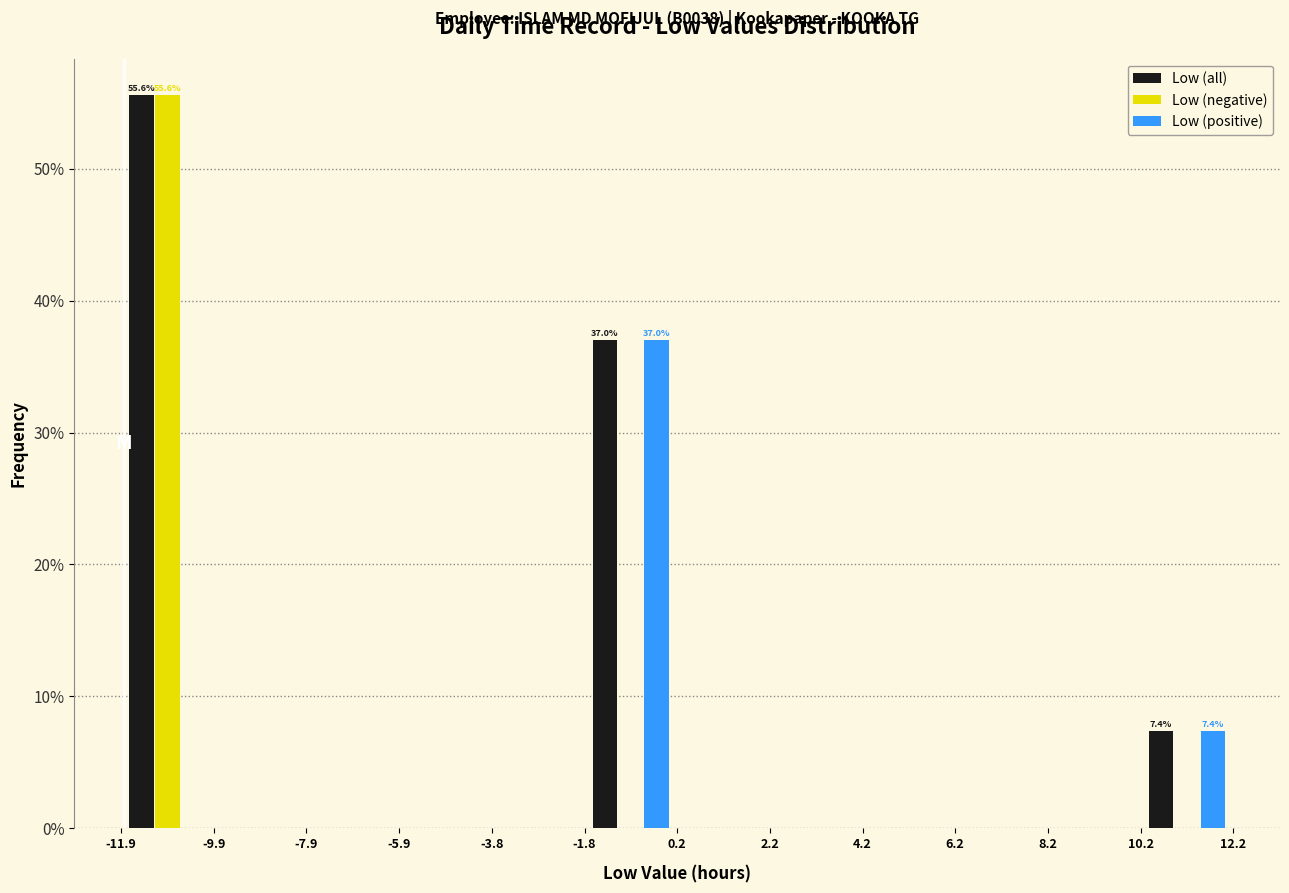

In the Low (negative) series, which range on the x-axis has the tallest bar?

-11.9 to -9.9